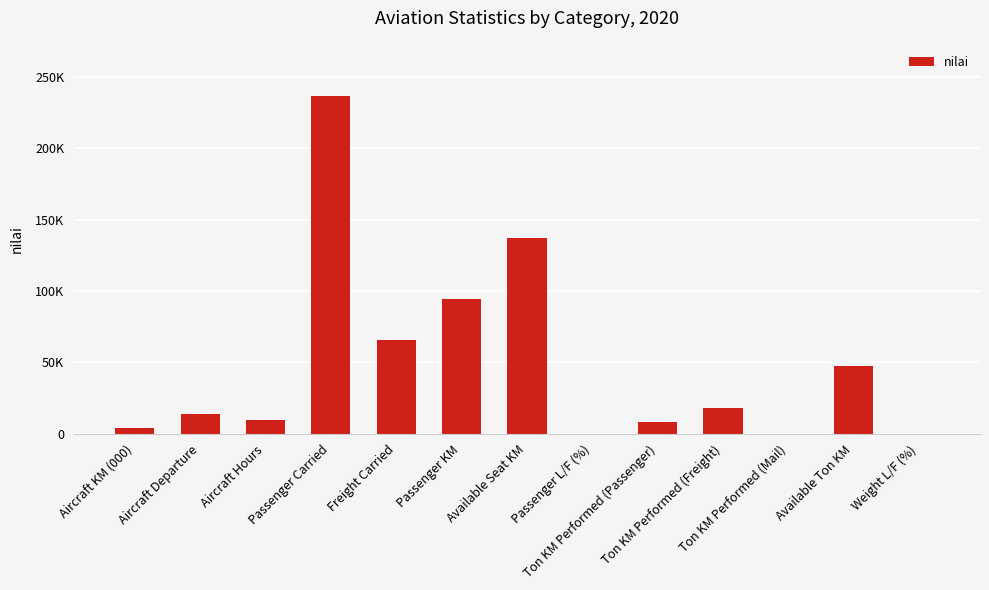

Are the bars horizontal?

No